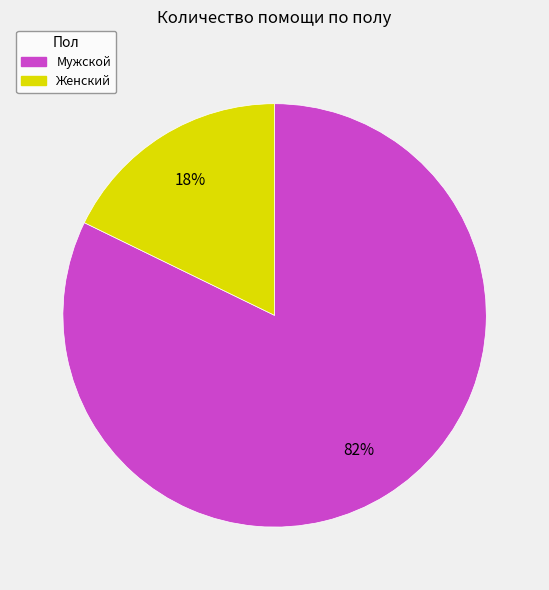

Does any single category account for the majority?

Yes